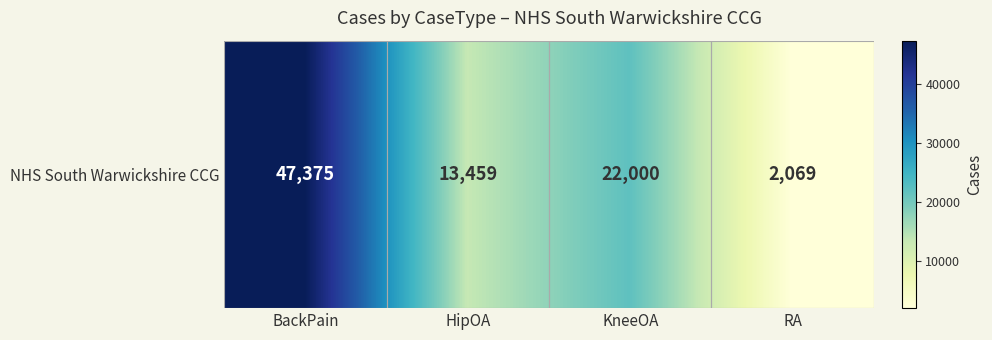

The chart shows a value of 13459 at HipOA. True or false?

True